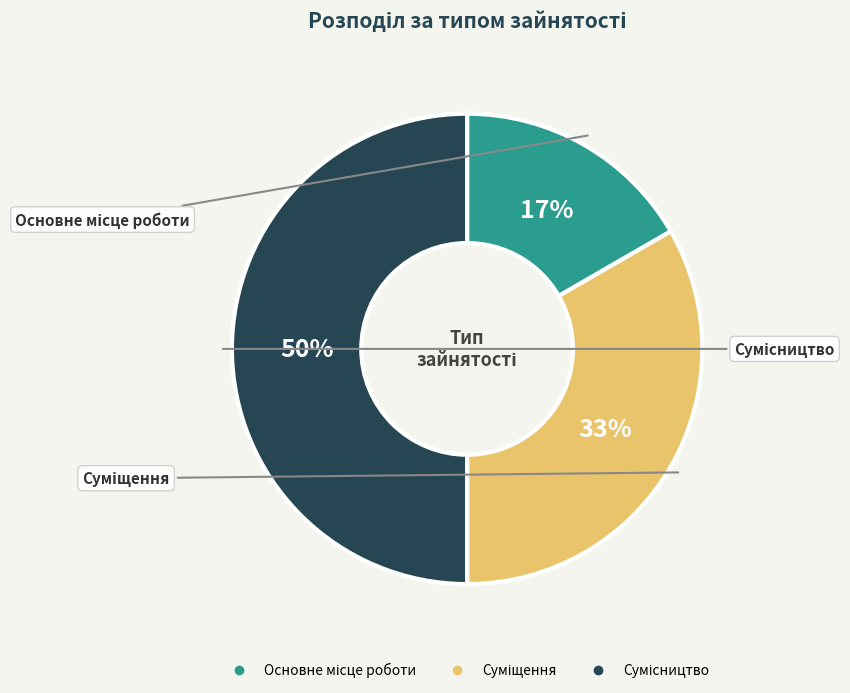

To the nearest percent, what is the average slice percentage?

33%